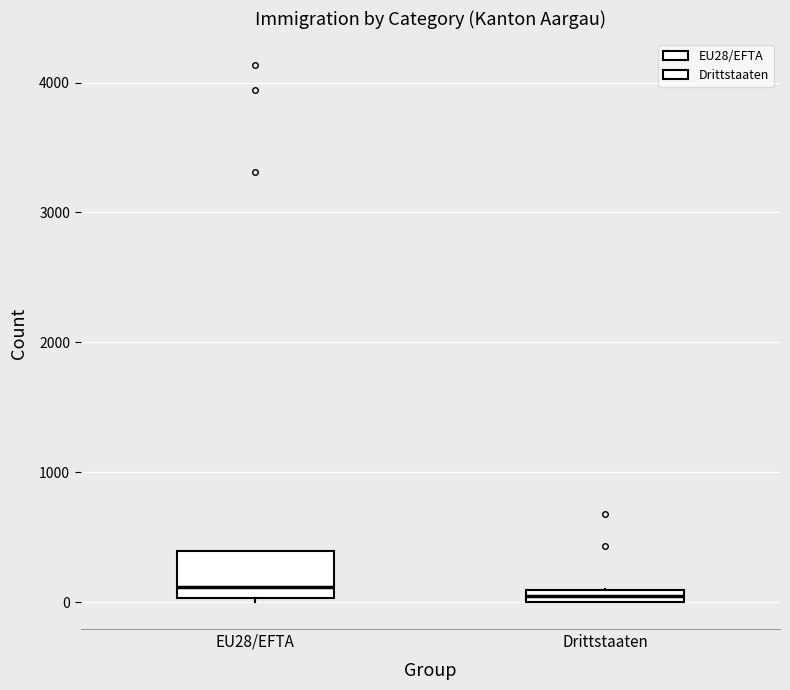

Which box is the tallest, from its lower edge to its upper edge?

EU28/EFTA